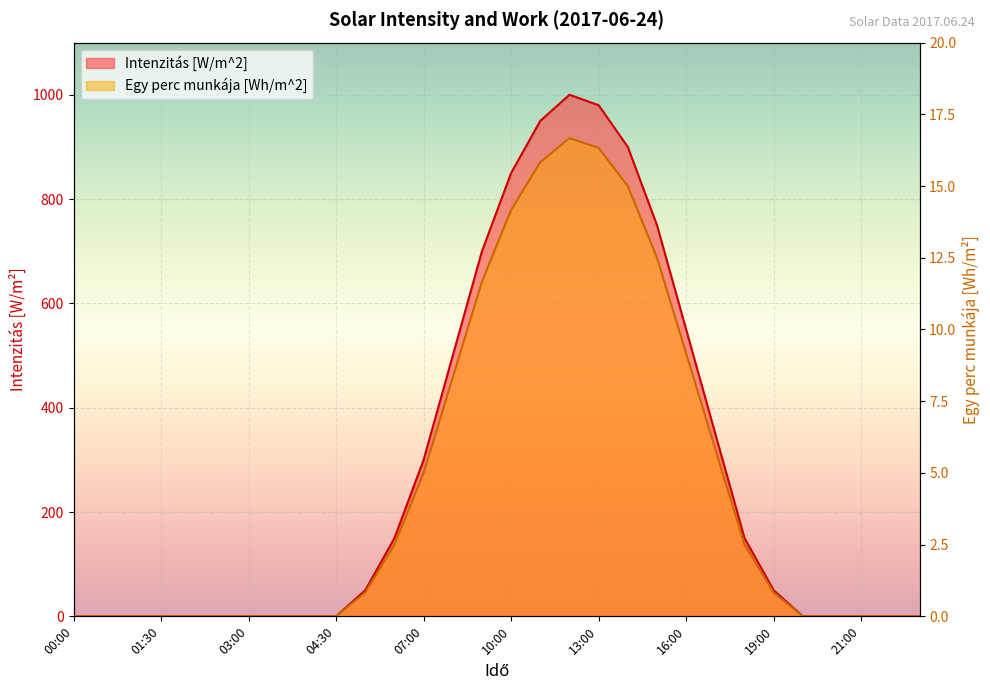

Read the Egy perc munkája [Wh/m^2] value at 16:00.

9.2